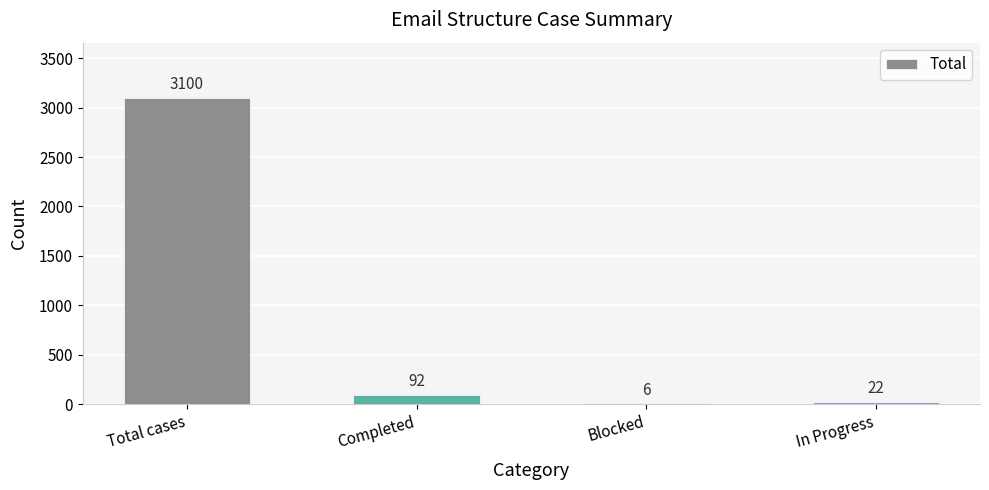

What is the approximate value at Blocked?

6